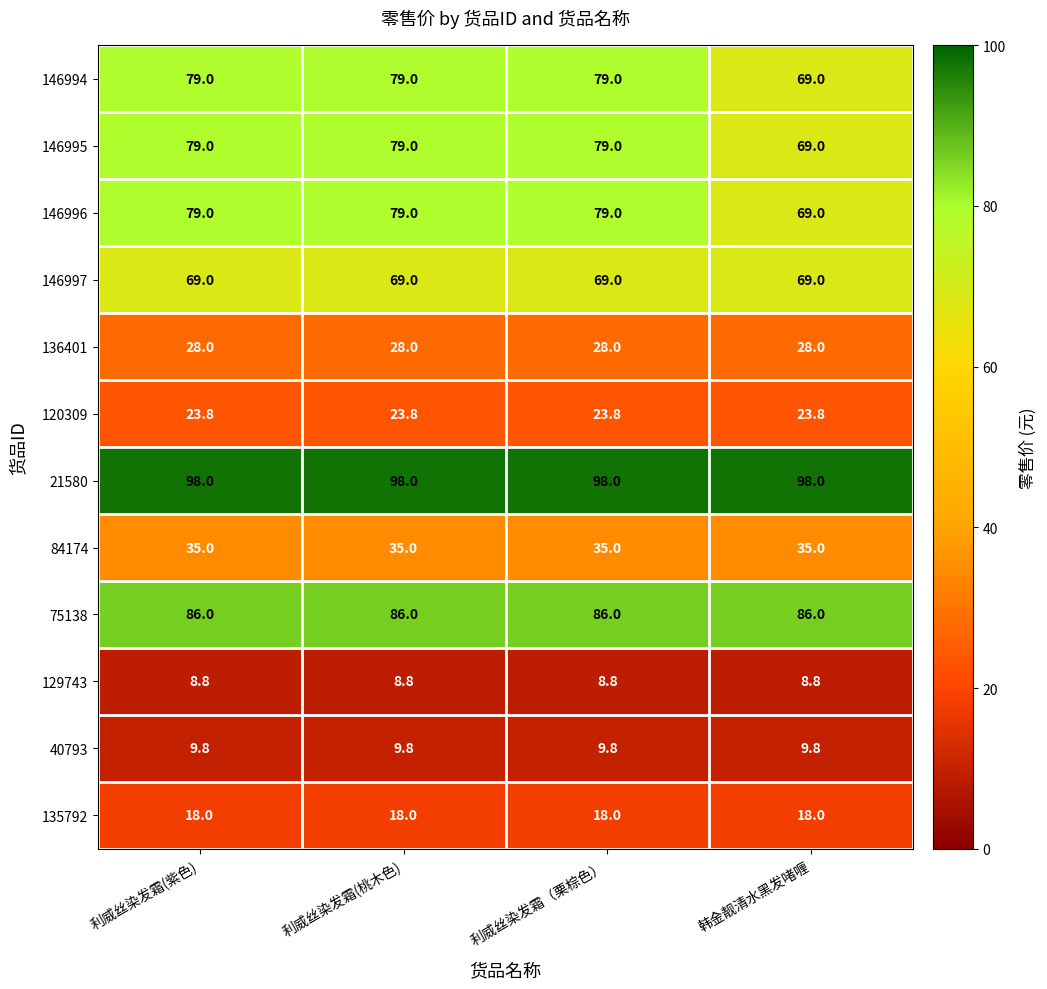

What is the spread (max minus min) of values at 韩金靓清水黑发啫喱?

89.2